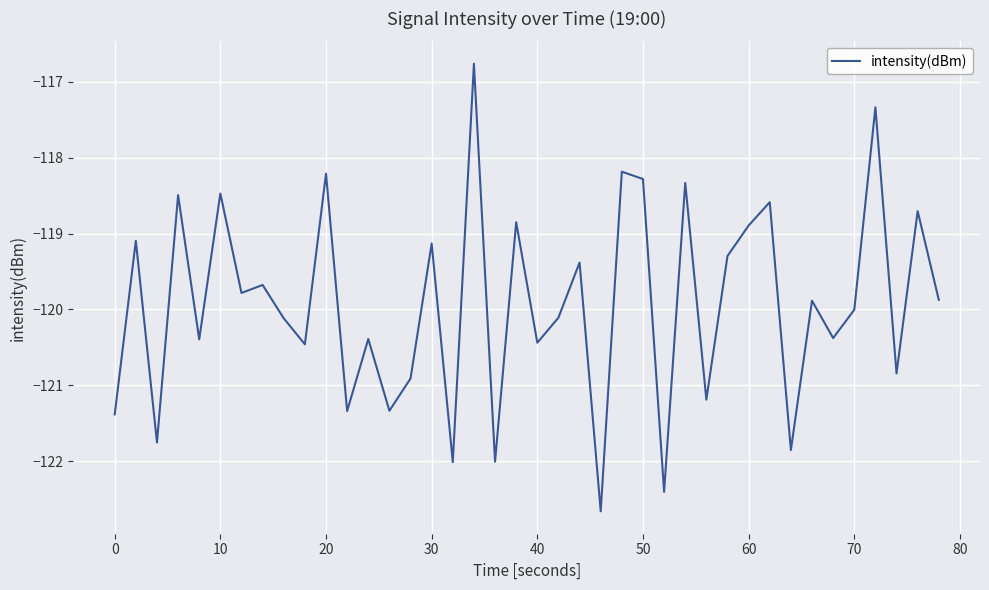

What is the maximum value shown in the chart?

-116.8